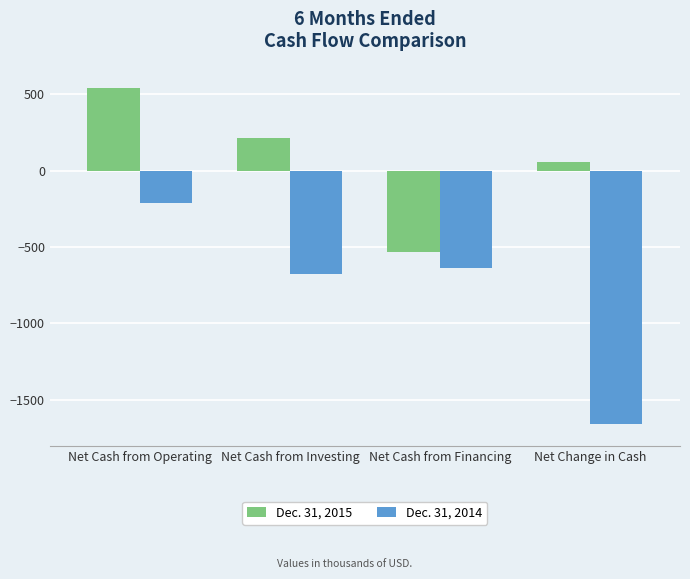

Read the Dec. 31, 2014 value at Net Cash from Operating, to the nearest 50.

-200